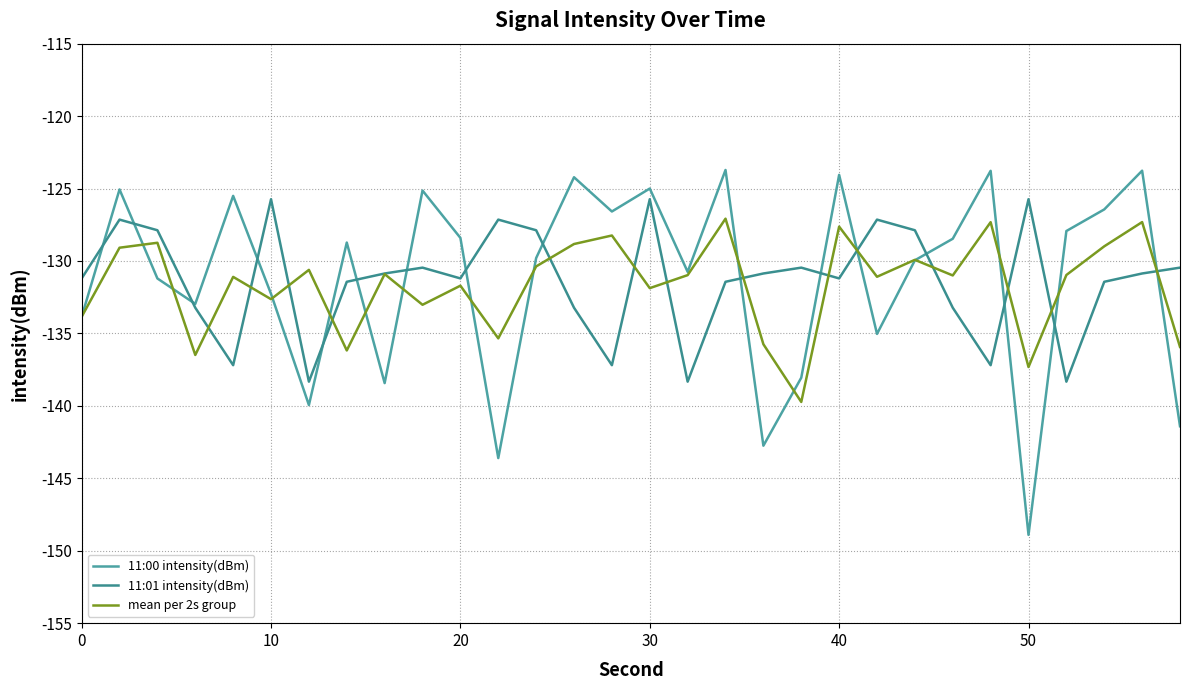

Reading left to right, what are all the values shown in this chart?

11:00 intensity(dBm): -133.8	-125.1	-131.2	-133.0	-125.5	-132.3	-139.9	-128.7	-138.4	-125.1	-128.4	-143.6	-129.8	-124.2	-126.6	-125.0	-130.8	-123.7	-142.8	-138.1	-124.1	-135.0	-130.0	-128.5	-123.8	-148.9	-127.9	-126.4	-123.8	-141.4
11:01 intensity(dBm): -131.2	-127.1	-127.9	-133.2	-137.2	-125.7	-138.3	-131.4	-130.9	-130.5	-131.2	-127.1	-127.9	-133.2	-137.2	-125.7	-138.3	-131.4	-130.9	-130.5	-131.2	-127.1	-127.9	-133.2	-137.2	-125.7	-138.3	-131.4	-130.9	-130.5
mean per 2s group: -133.8	-129.1	-128.7	-136.5	-131.1	-132.6	-130.6	-136.2	-130.9	-133.0	-131.7	-135.3	-130.4	-128.8	-128.2	-131.9	-131.0	-127.1	-135.7	-139.7	-127.6	-131.1	-129.9	-131.0	-127.3	-137.3	-131.0	-129.0	-127.3	-135.9